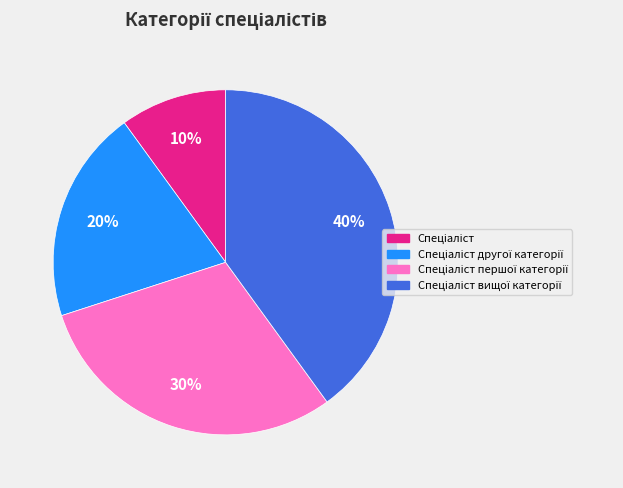

How many segments does this pie chart have?

4